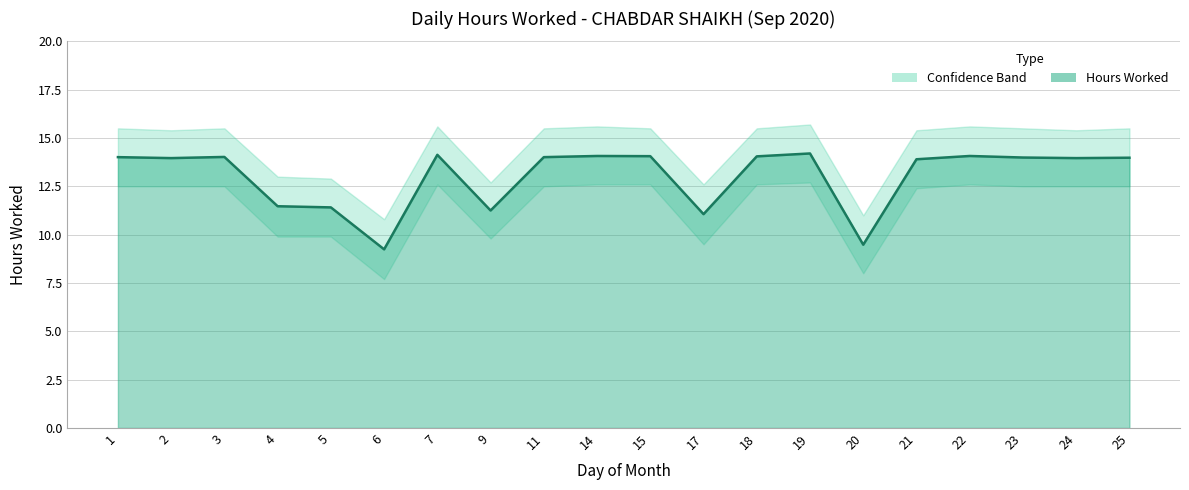

How many points are lower than both their immediate neighbors (excluding endpoints)?

6